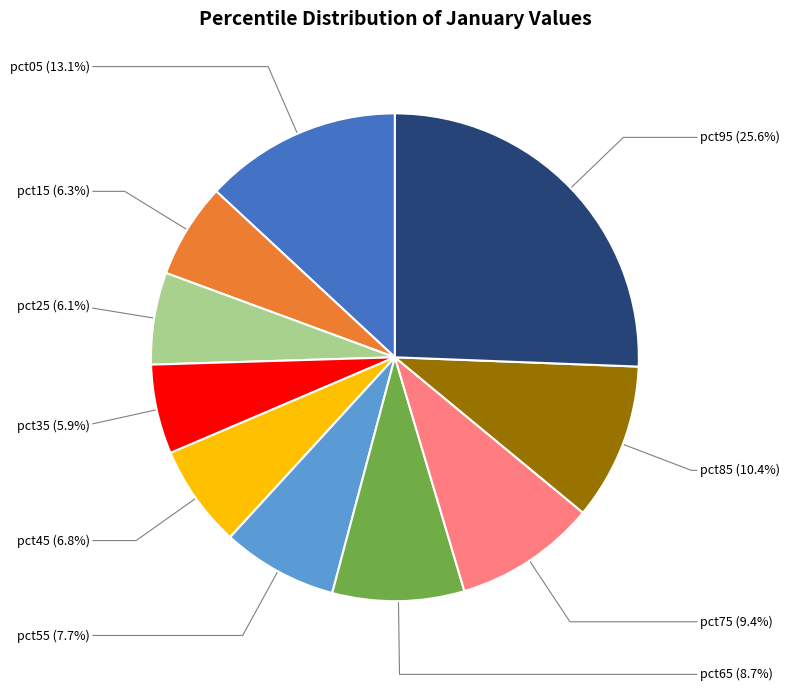

Which slice is the largest?

pct95